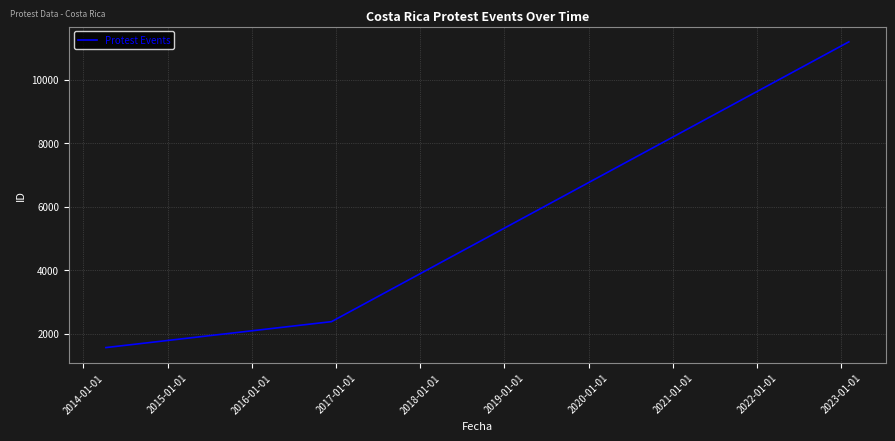

What is the greatest value displayed?

11191